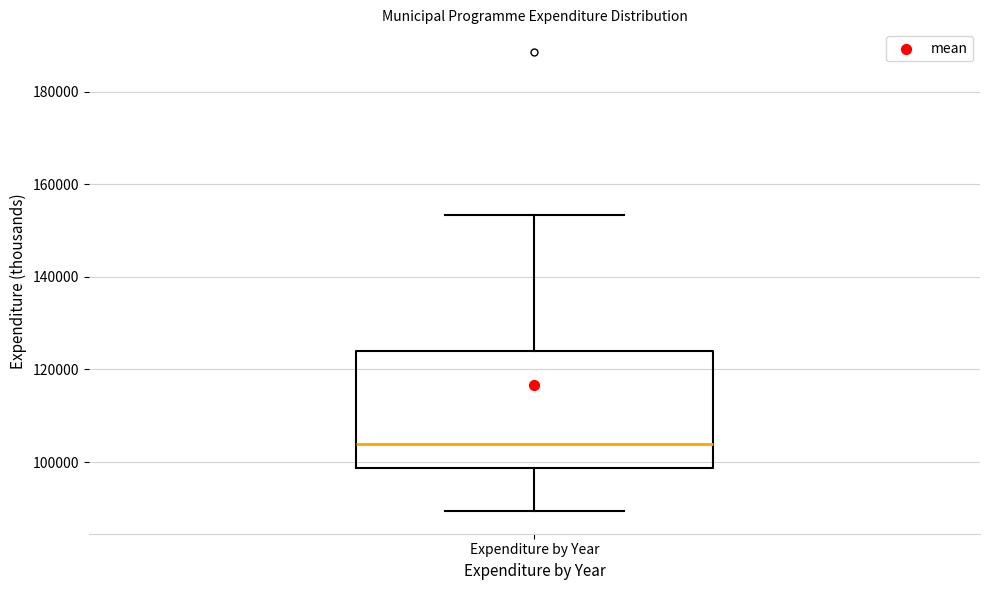

Where does the lower whisker of the box for Expenditure by Year end on the y-axis? The values are not printed on the chart, so give them approximately, as read against the axis.

90000